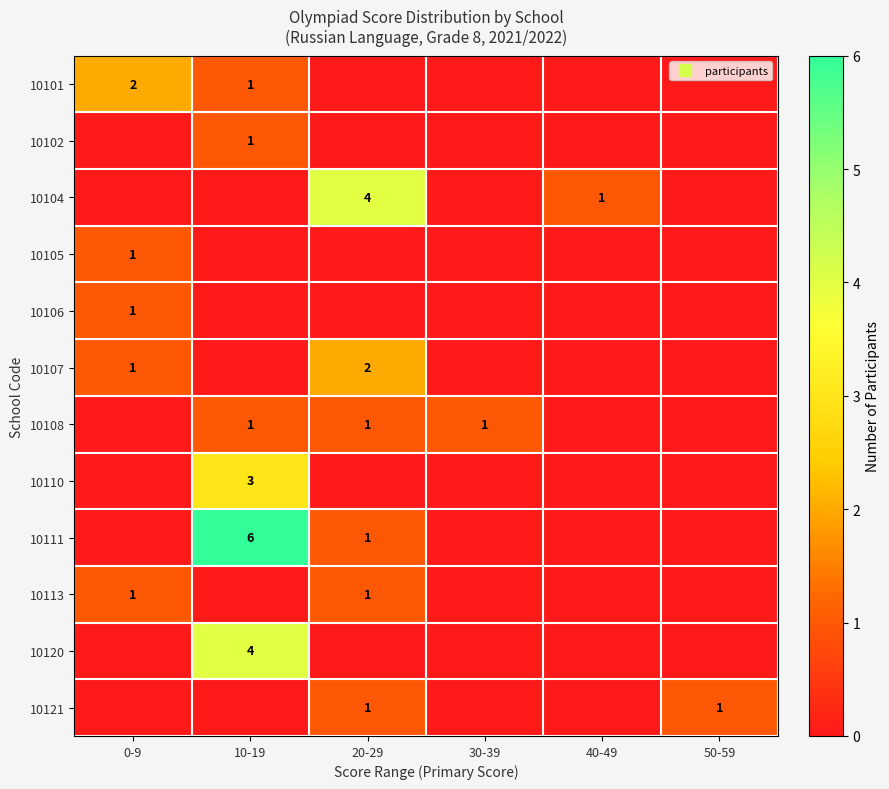

The value of 10102 at 10-19 is 1. True or false?

False